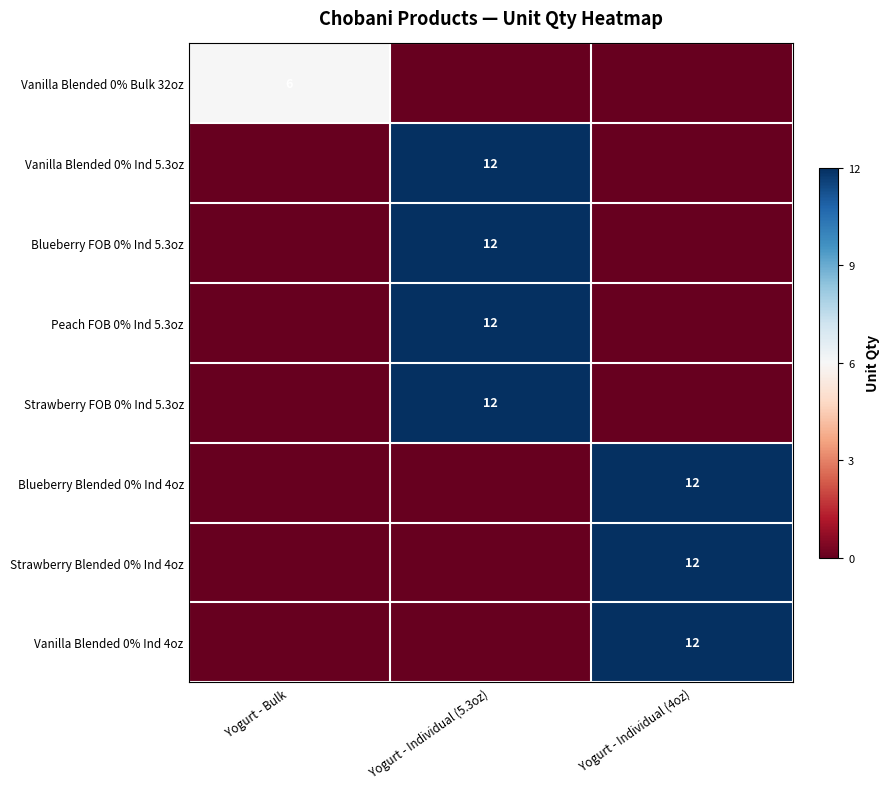

True or false: Vanilla Blended 0% Ind 5.3oz has a value of 21 at Yogurt - Individual (5.3oz).

False